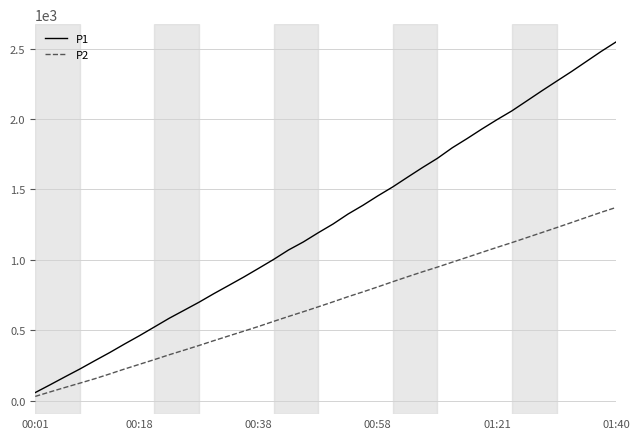

Which series has the largest total across all categories?

P1